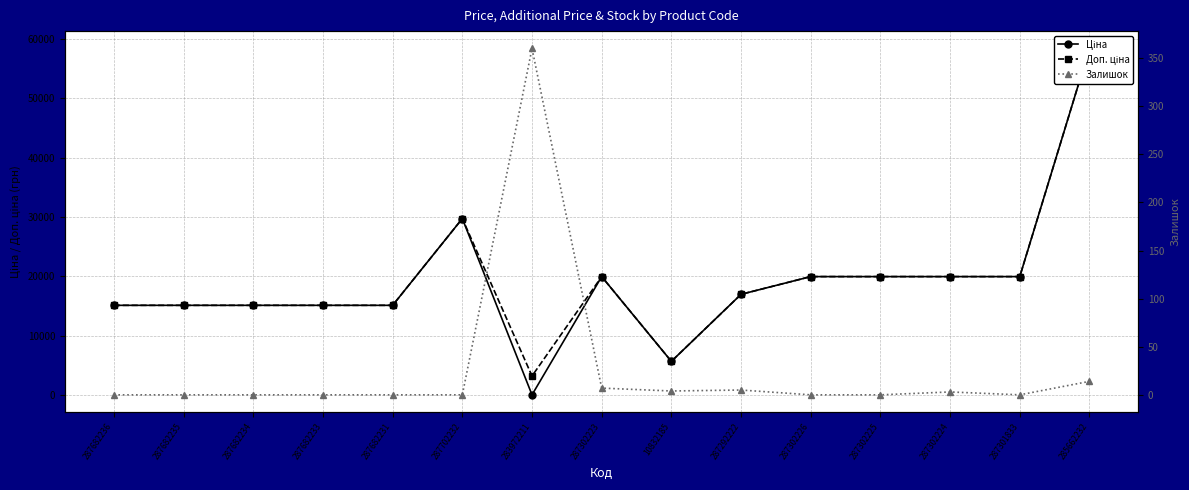

What position from the right is 287301833?

2